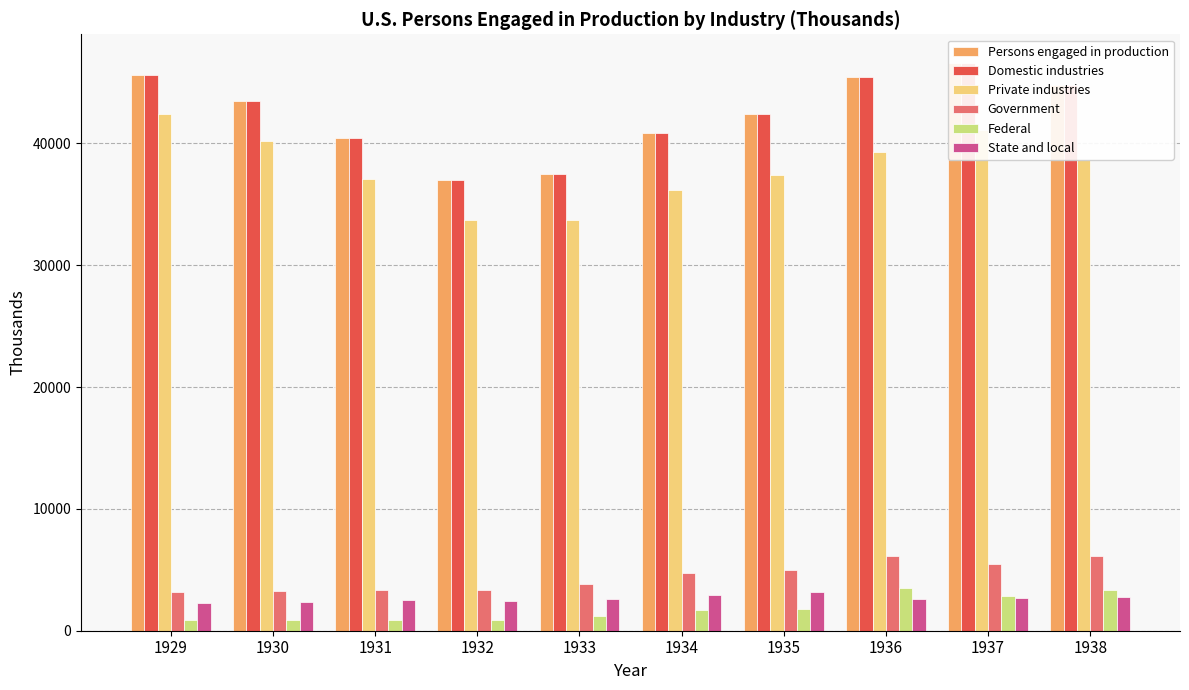

How many bars are there in total?

60